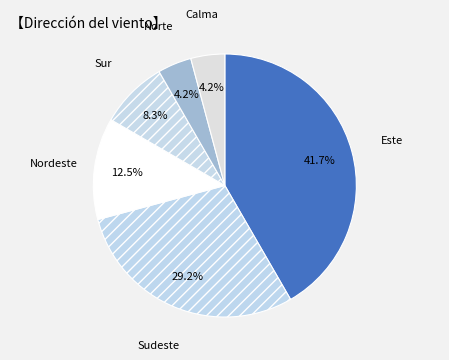

To the nearest percent, what is the average slice percentage?

17%